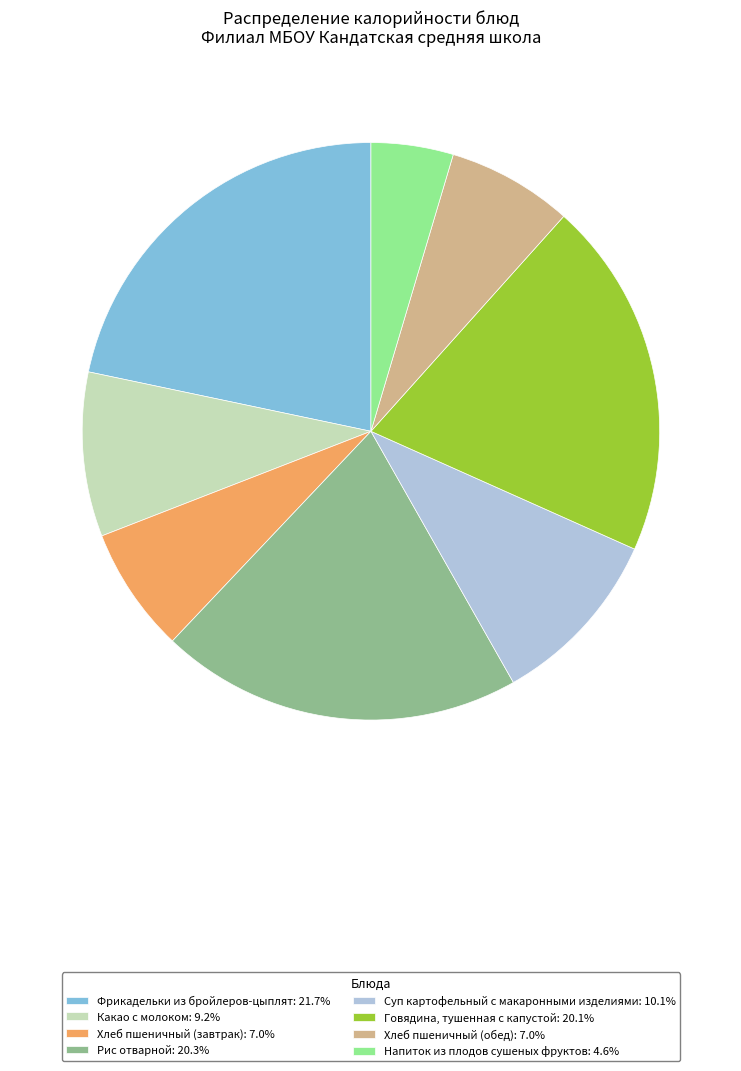

Which category has the biggest portion of the pie?

Фрикадельки из бройлеров-цыплят